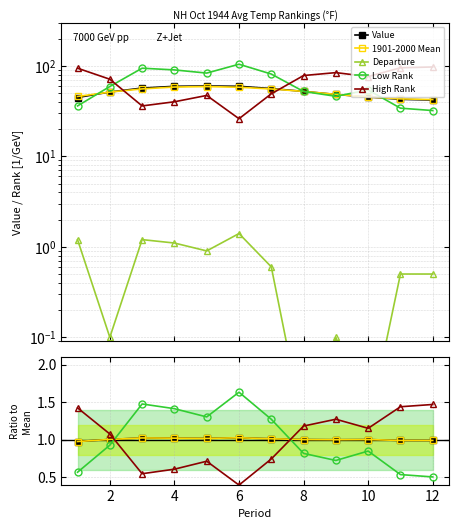

What is the total value across all series at 2?

233.5